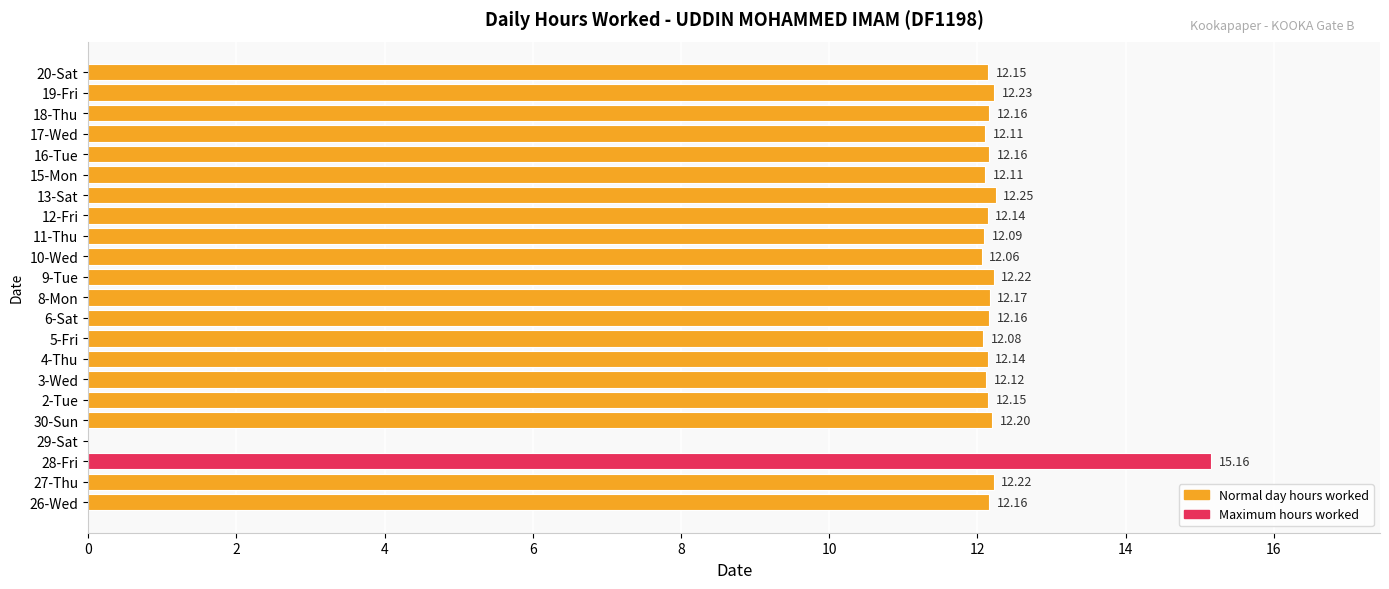

What is the sum of all values?

258.2